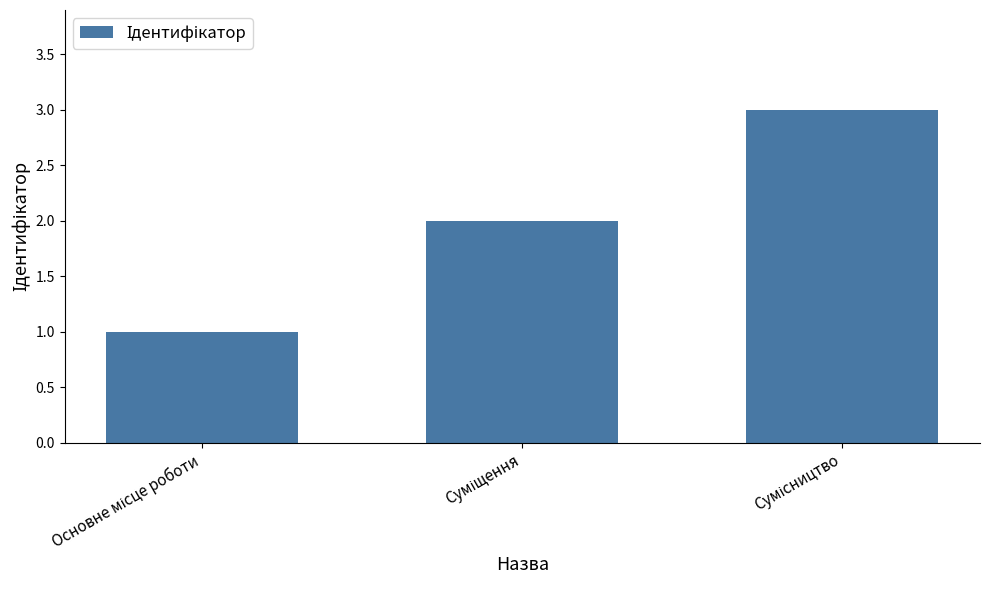

What is the maximum value shown in the chart?

3